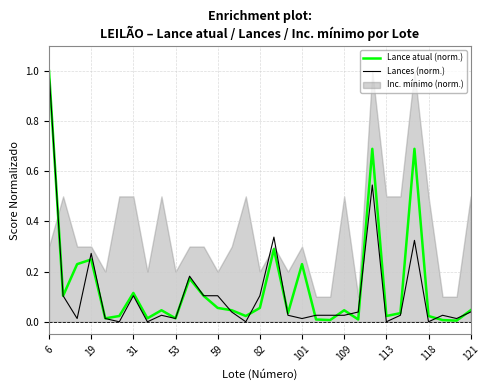

Which series has the widest spread of values?

Lances (norm.)